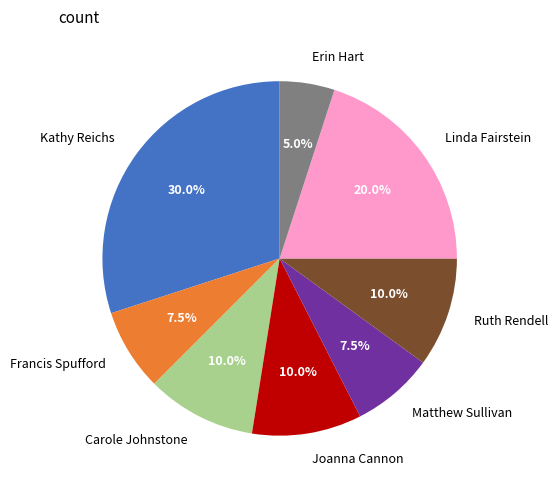

Combined, what portion of the pie is Linda Fairstein and Francis Spufford?

27.5%